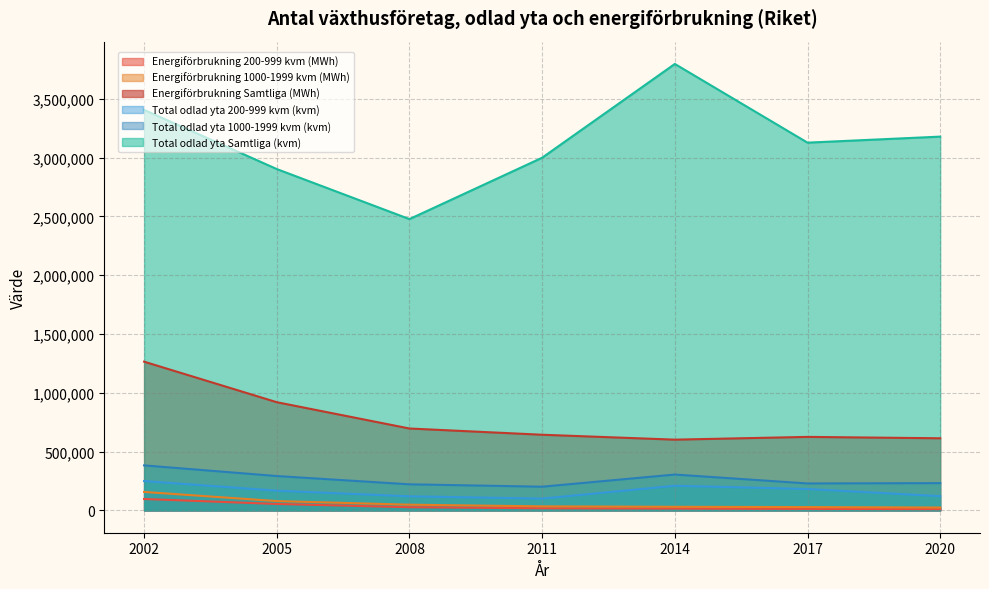

True or false: Total odlad yta 1000-1999 kvm (kvm) has more than 2 interior local peaks.

False